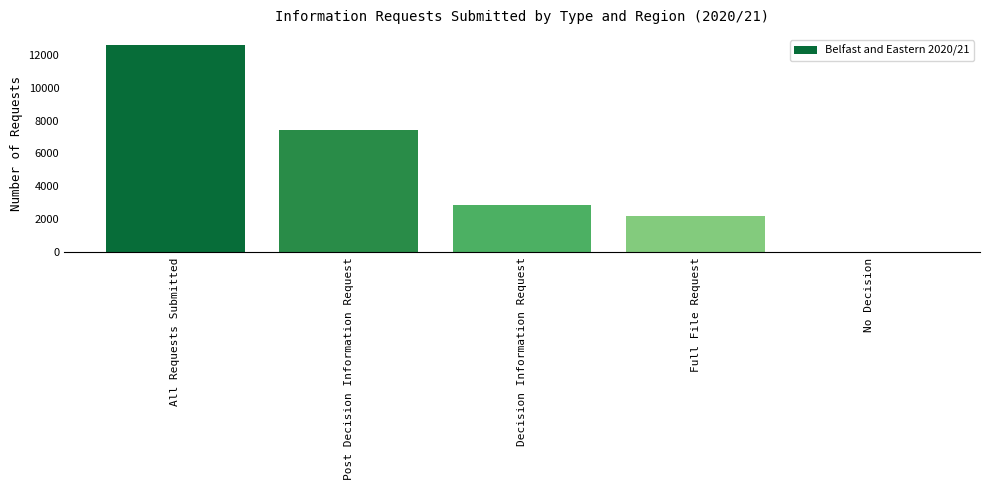

Which has a higher value, No Decision or Full File Request?

Full File Request